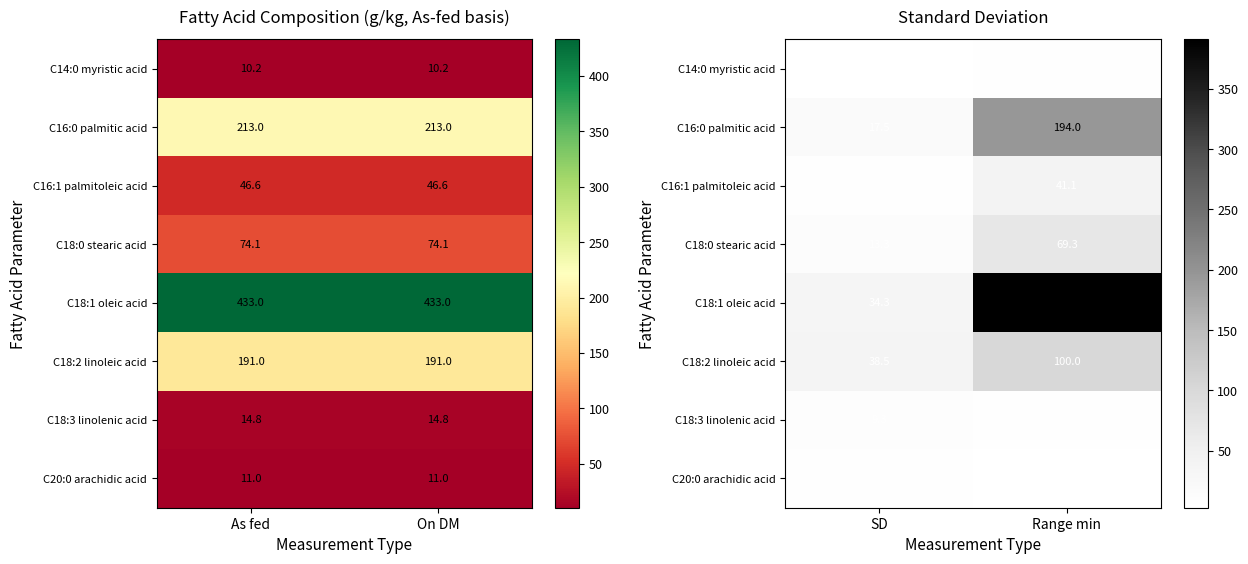

Between On DM and As fed, which is larger?

On DM